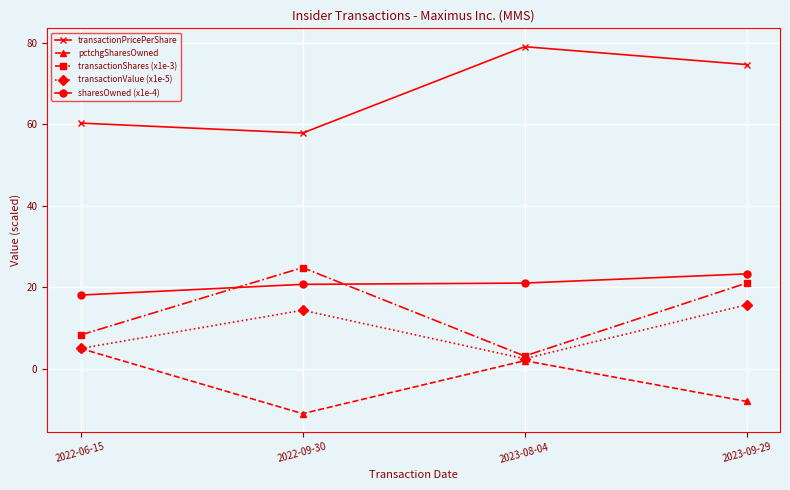

What is the label of the 3rd point from the left?

2023-08-04